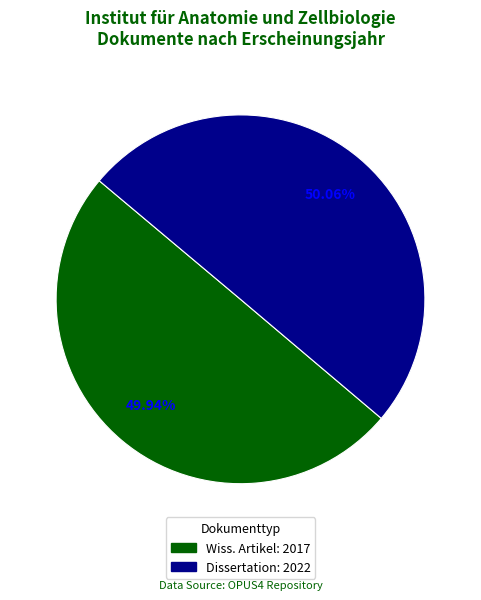

Does any single category account for the majority?

Yes